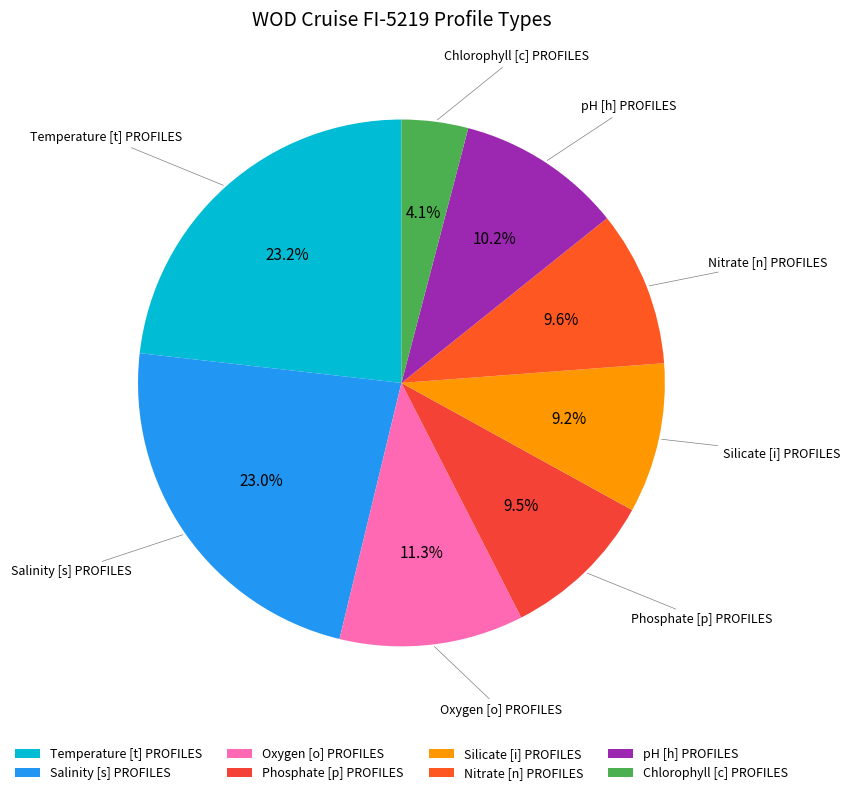

Is pH [h] PROFILES the majority of the pie?

No